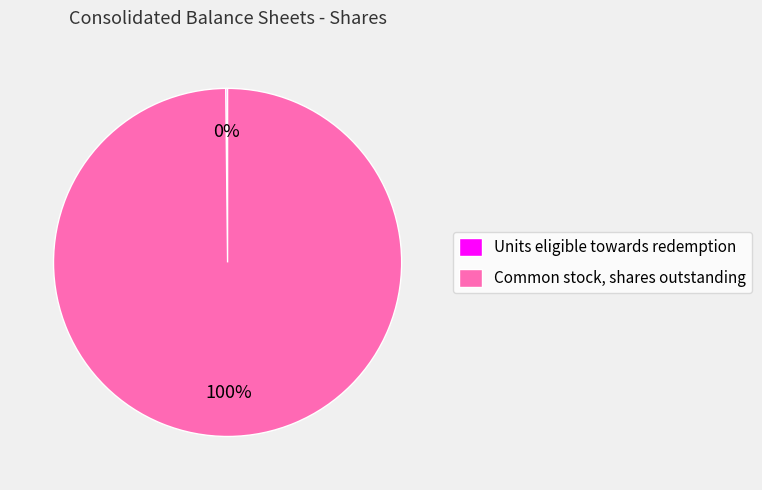

What is the largest slice in the pie chart?

Common stock, shares outstanding